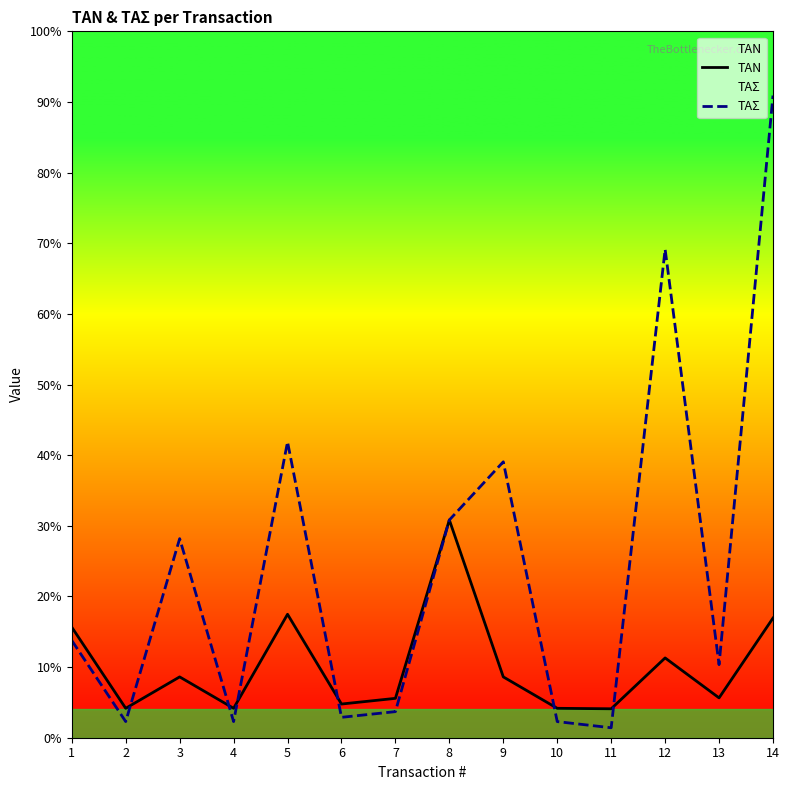

Where is the first local minimum for ΤΑΝ?

2